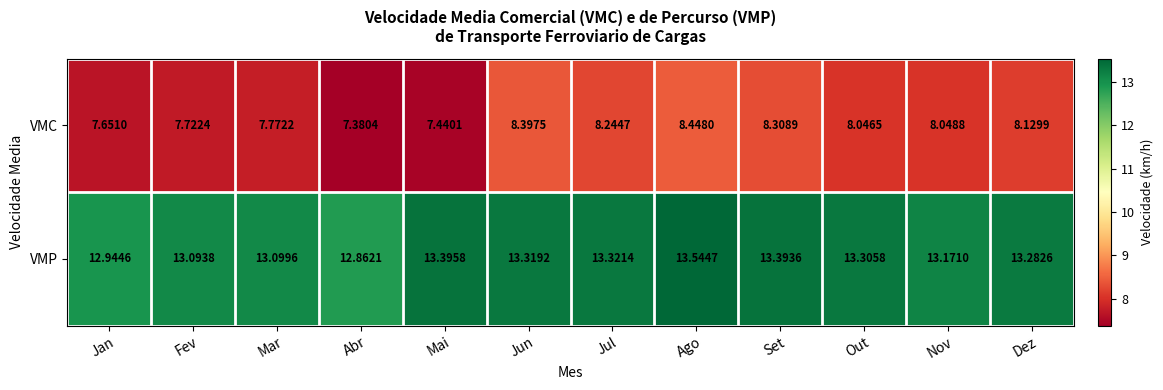

Rank the series by their maximum value, from highest to lowest.

VMP, VMC